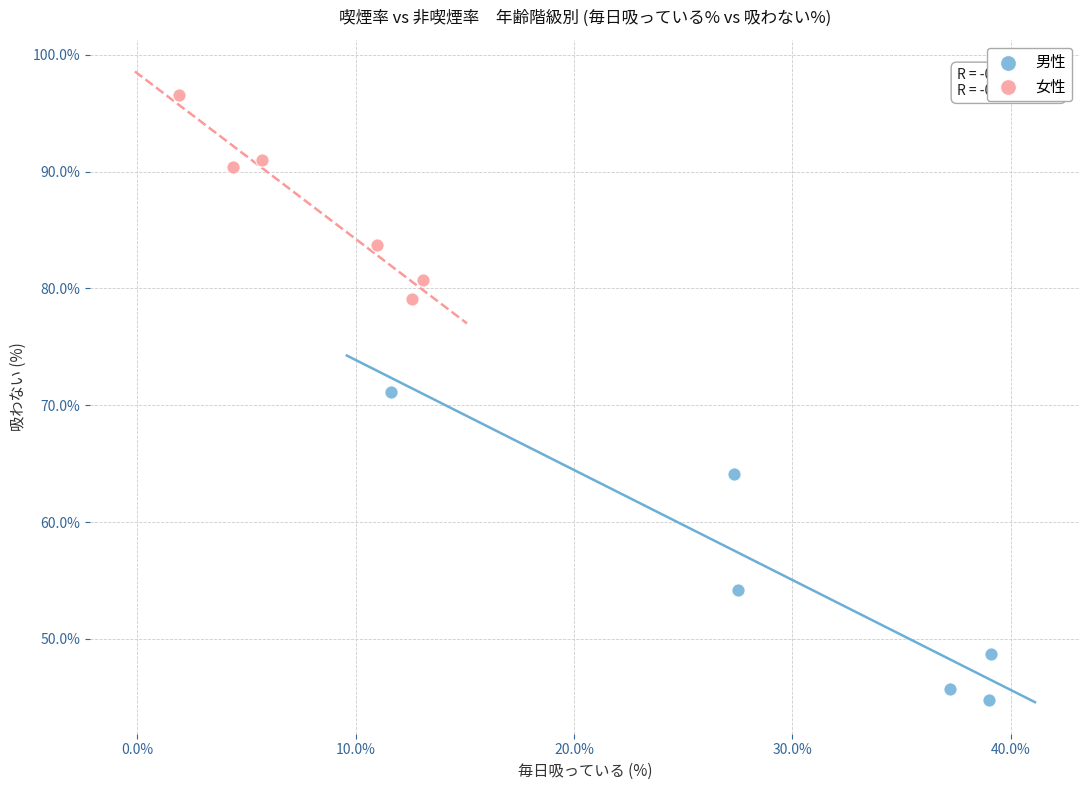

Which series has the largest Y range (max minus min)?

男性